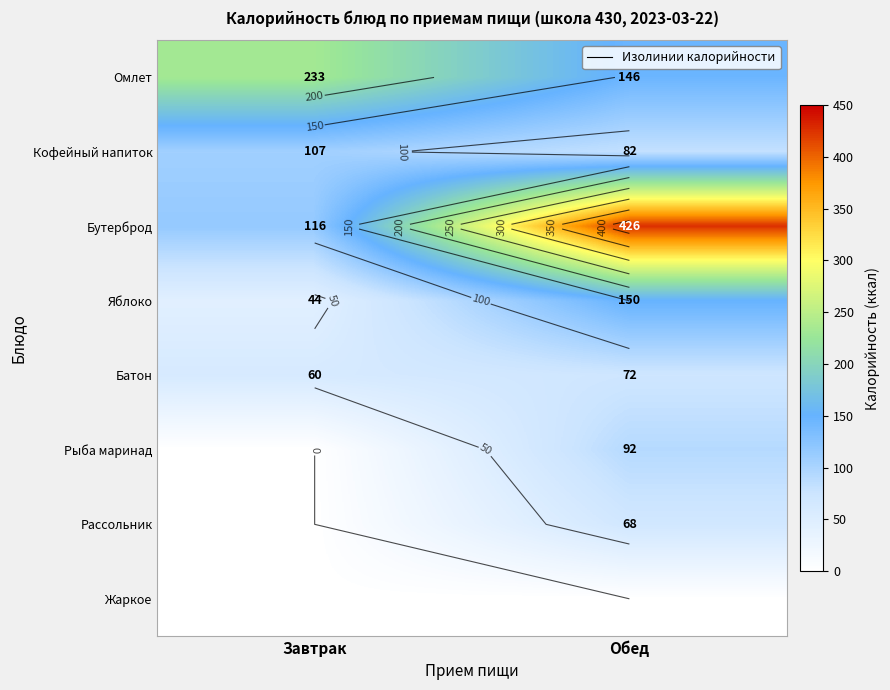

What is the sum of the Яблоко values at Завтрак and Обед?

194.0